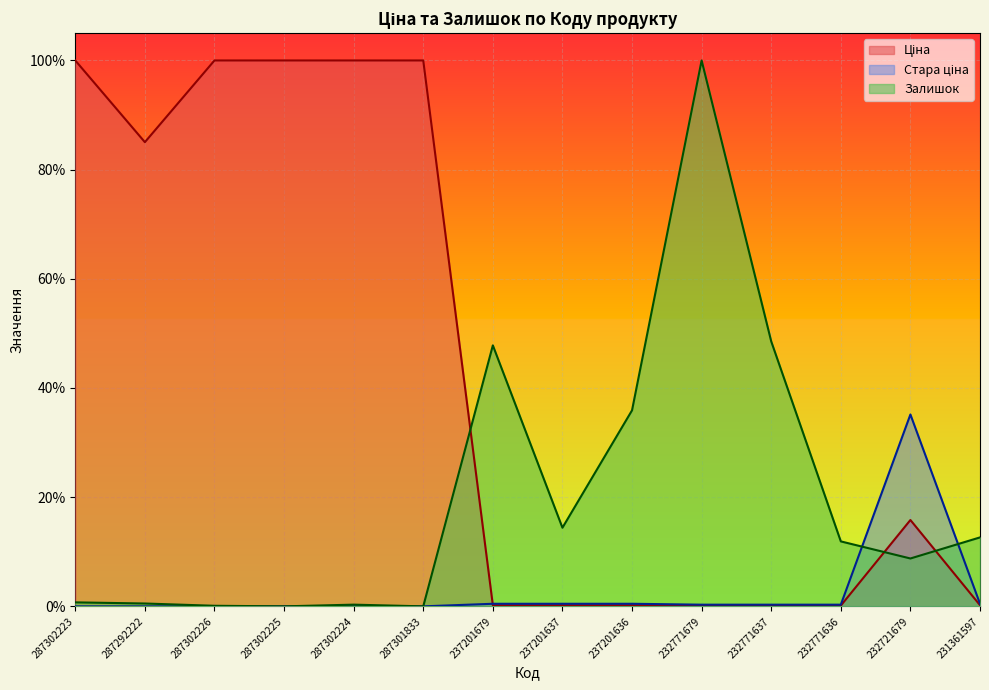

Between which two adjacent categories do Ціна and Залишок first intersect?

287301833 and 237201679